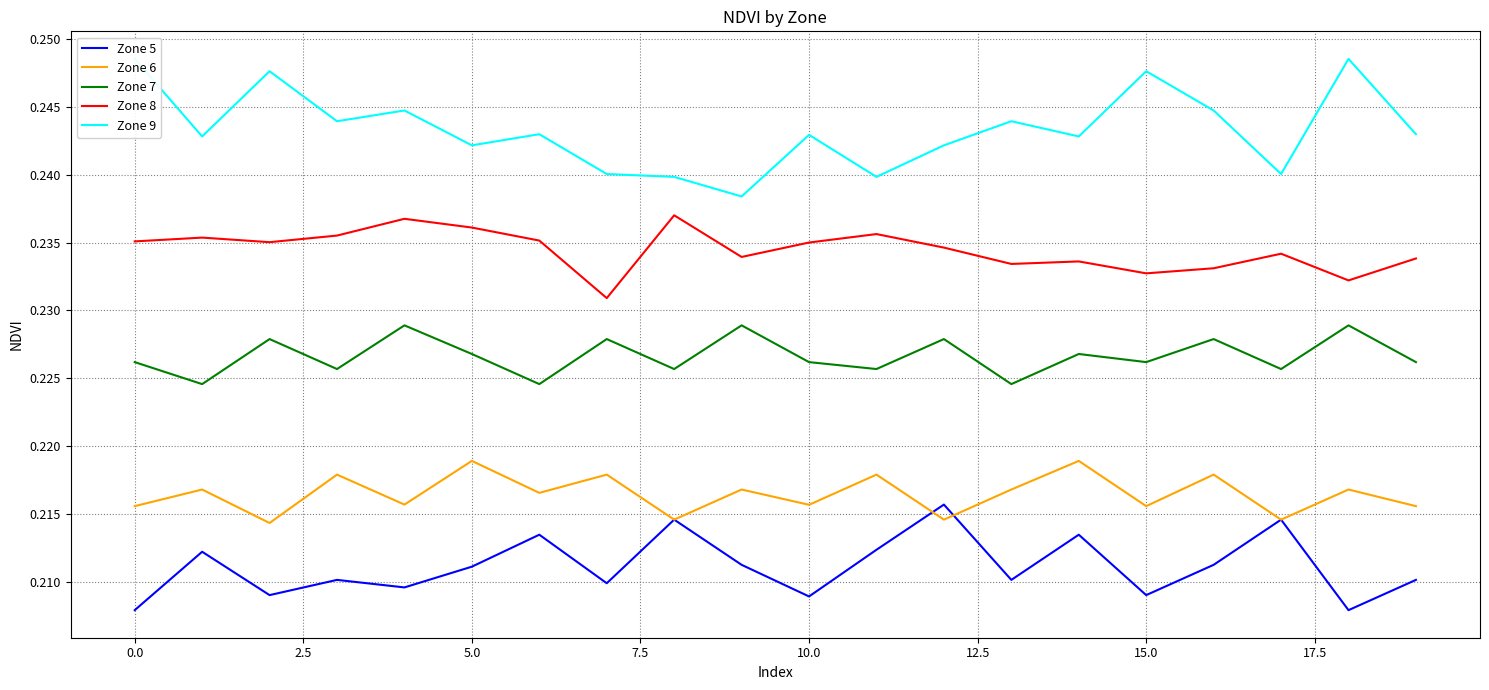

List the series in order of their peak value, highest first.

Zone 9, Zone 8, Zone 7, Zone 6, Zone 5